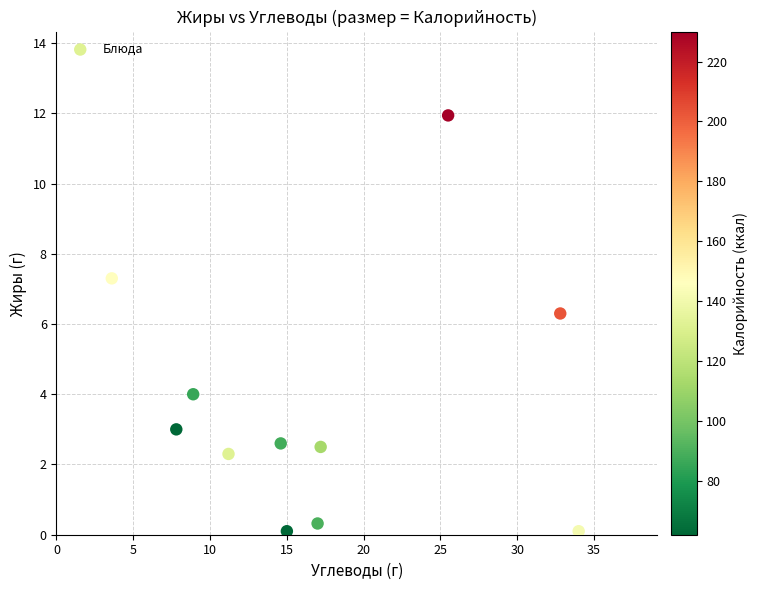

What Y value in the scatter plot is closest to 6?

6.3